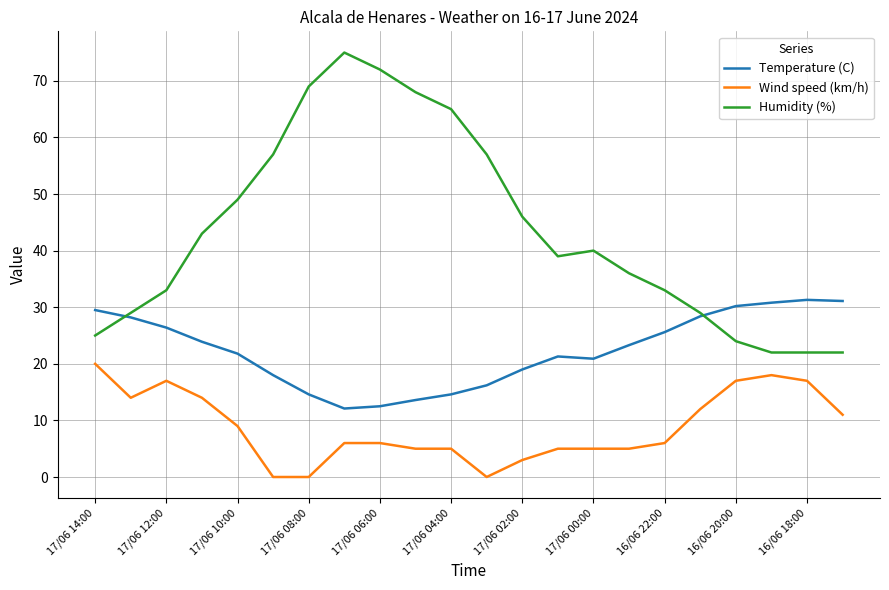

In Temperature (C), how many points are lower than both neighbors (excluding endpoints)?

2